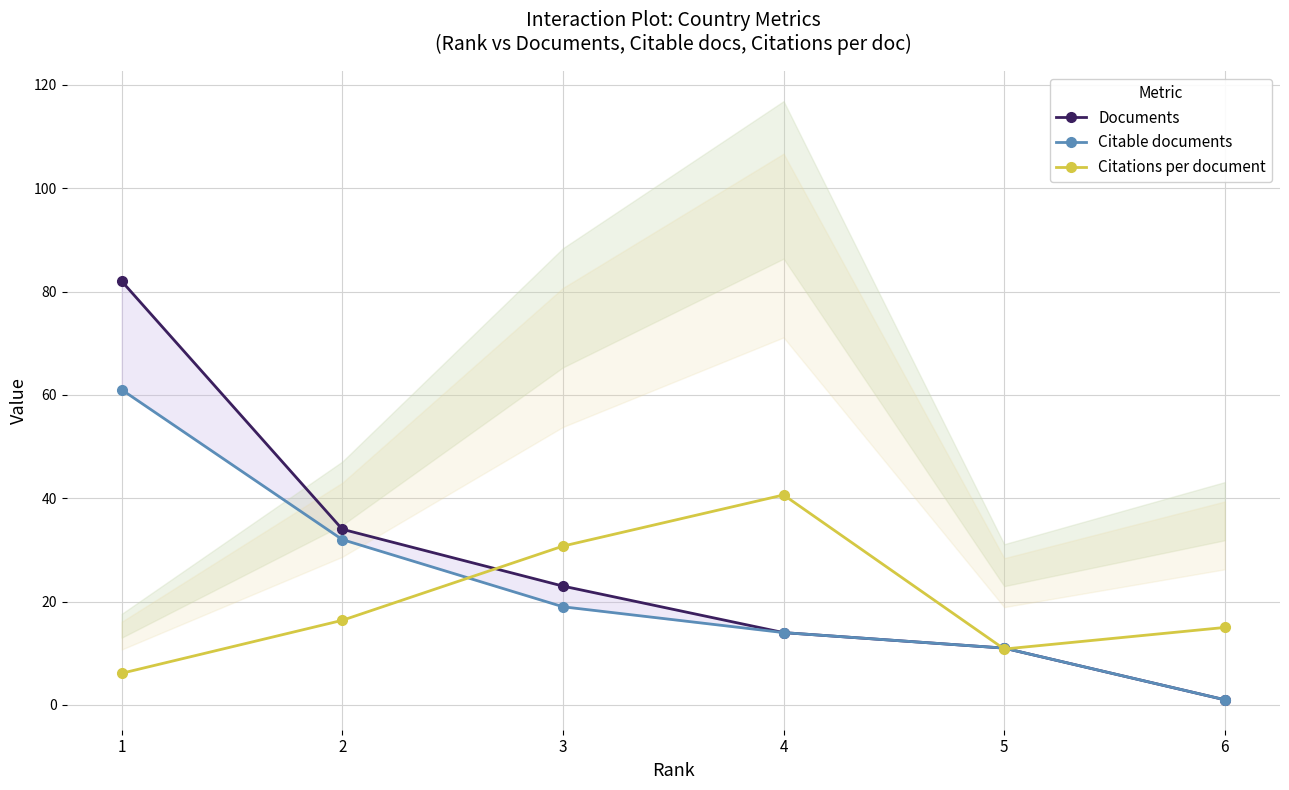

Rank the series by their maximum value, from lowest to highest.

Citations per document, Citable documents, Documents